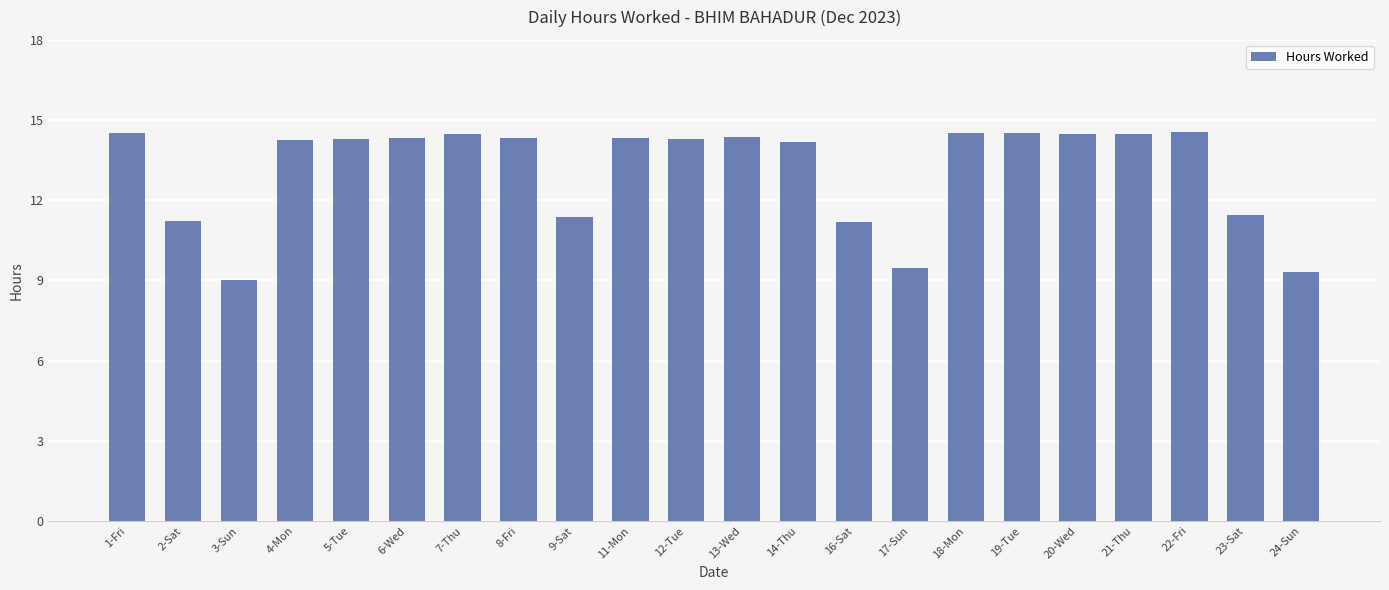

Read the value at 6-Wed.

14.3